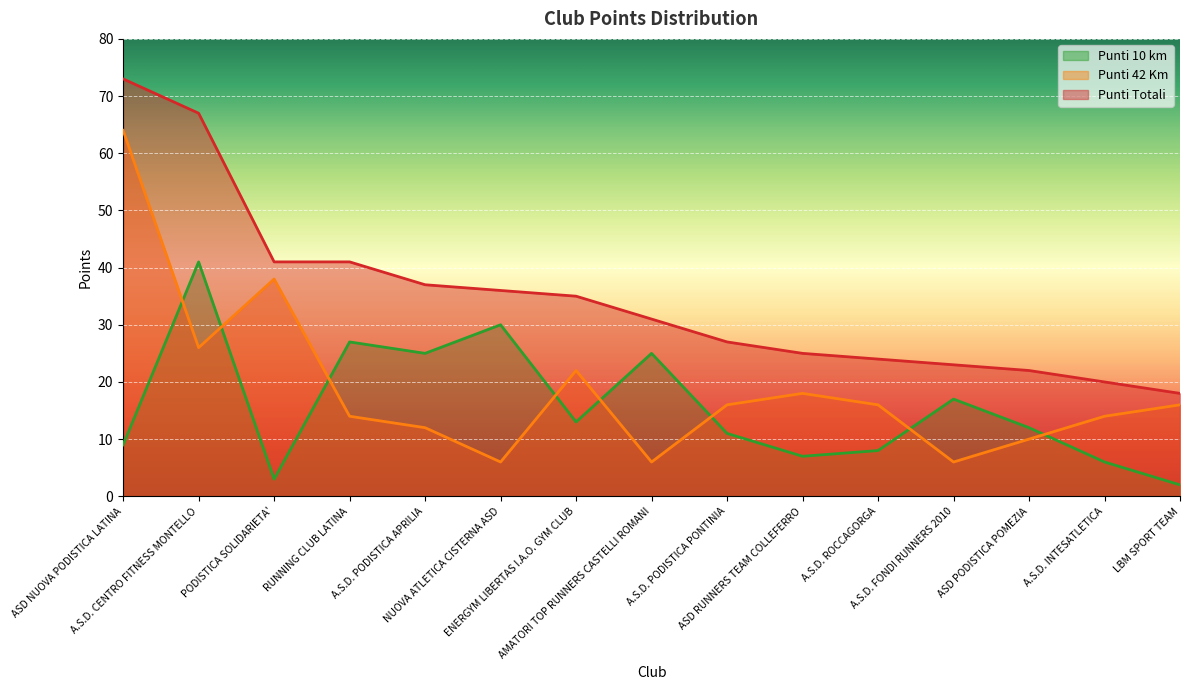

At which category is the sum across all series the highest?

ASD NUOVA PODISTICA LATINA